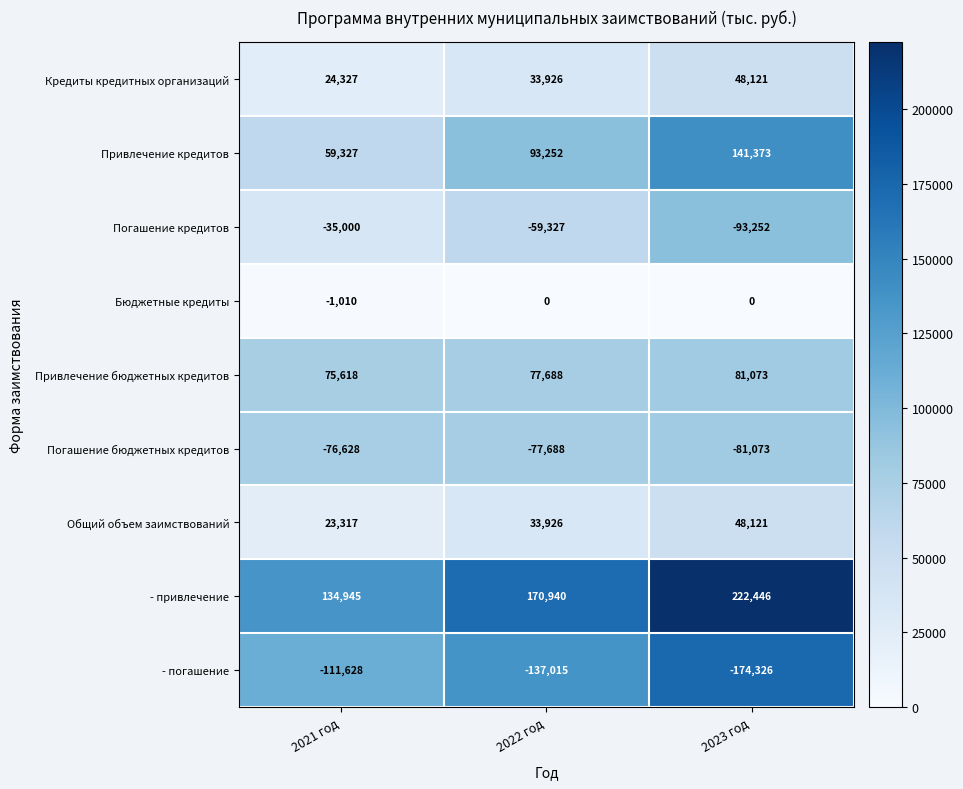

Reading left to right, what are all the values shown in this chart?

Кредиты кредитных организаций: 24327	33926	48121
Привлечение кредитов: 59327	93252	141373
Погашение кредитов: -35000	-59327	-93252
Бюджетные кредиты: -1010	0	0
Привлечение бюджетных кредитов: 75618	77688	81073
Погашение бюджетных кредитов: -76628	-77688	-81073
Общий объем заимствований: 23317	33926	48121
- привлечение: 134945	170940	222446
- погашение: -111628	-137015	-174326